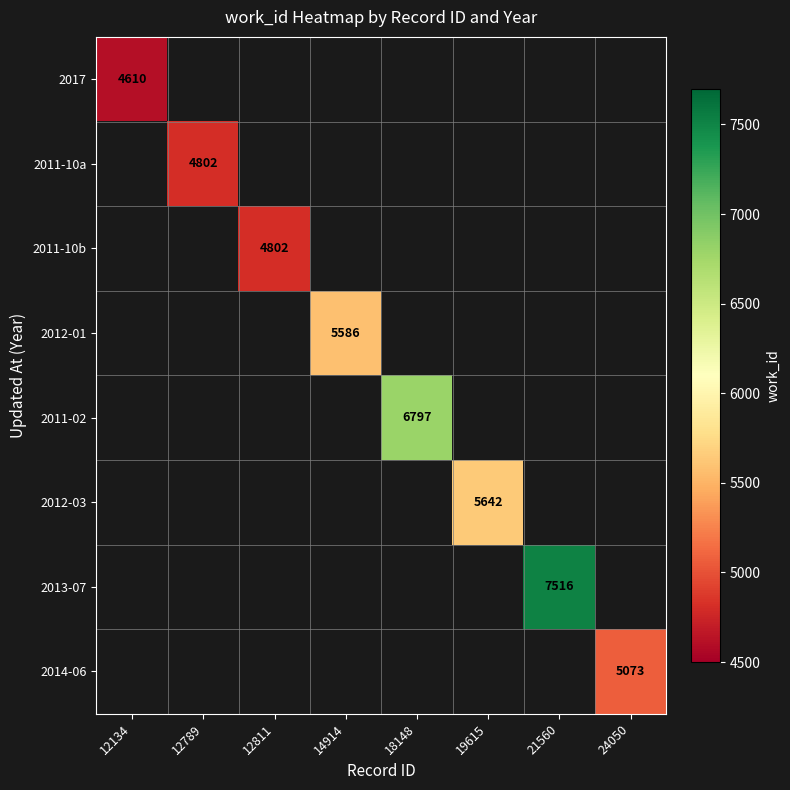

The 2011-10b series shows 8262 at 12811. True or false?

False